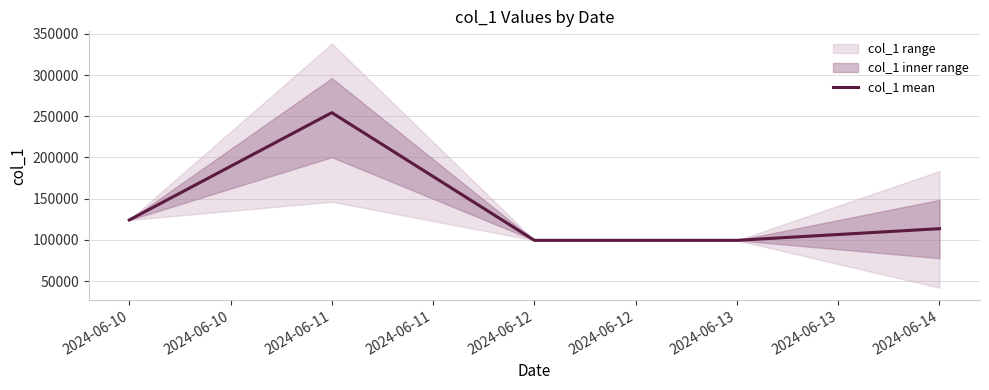

What is the lowest value of the col_1 mean series?

99431.7